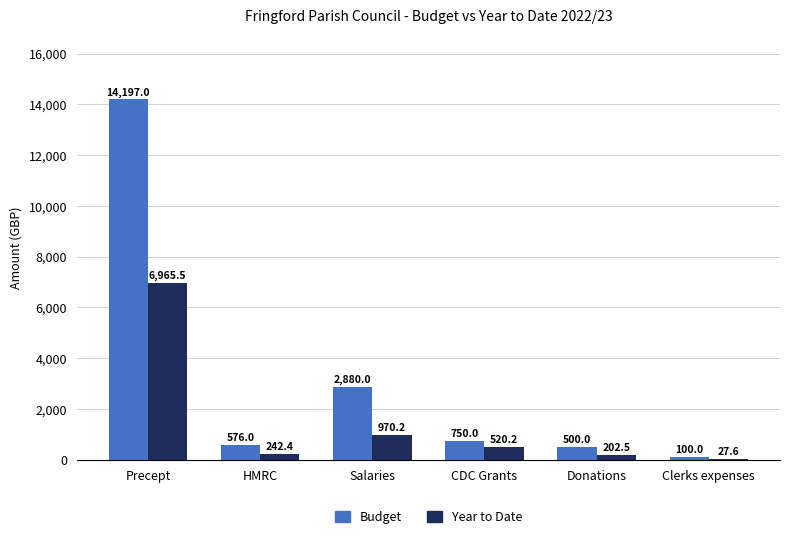

The value of Year to Date at Clerks expenses is 27.6. True or false?

True